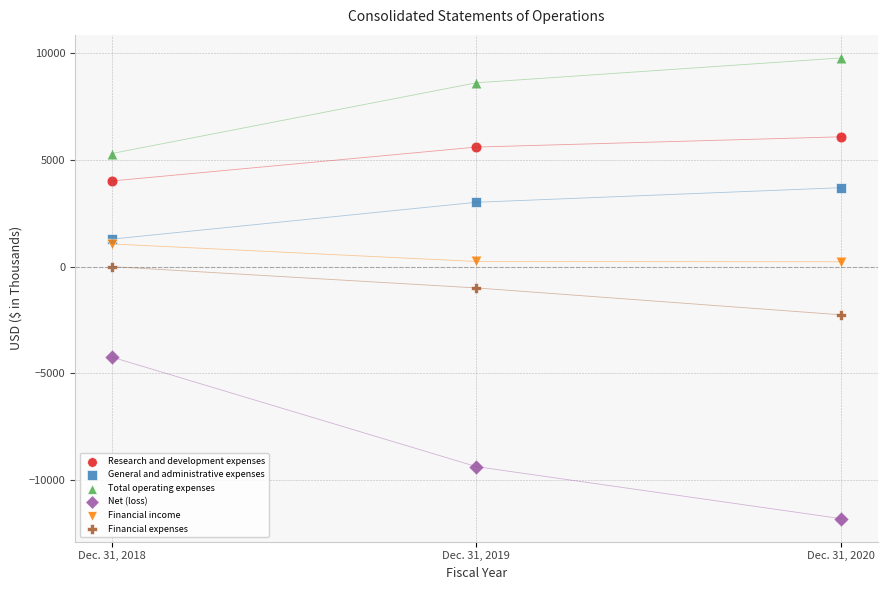

Which series contains the highest Y value?

Total operating expenses